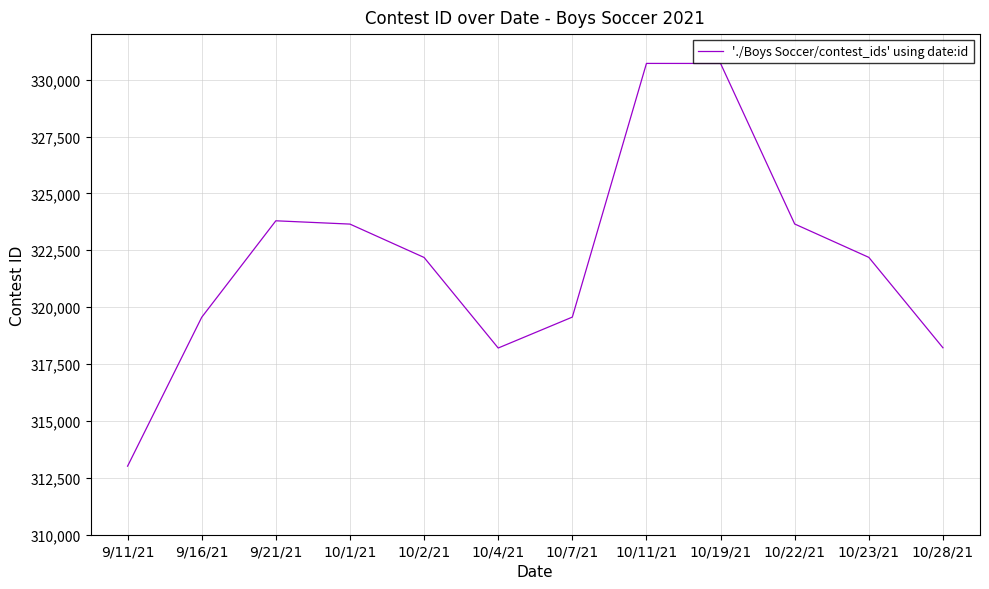

What is the sum of the values at 10/2/21 and 10/4/21?

640390